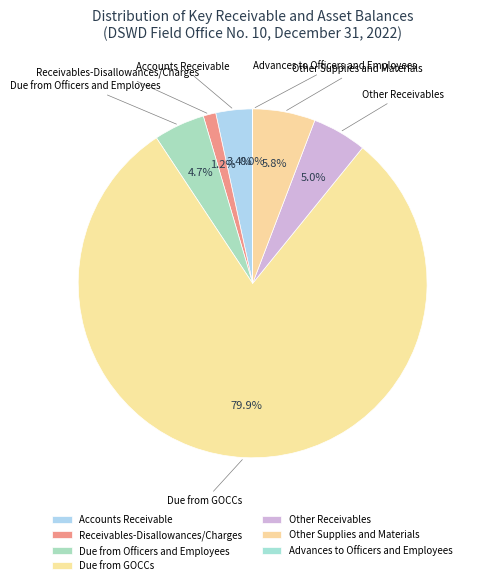

To the nearest percent, what is the average slice percentage?

14%